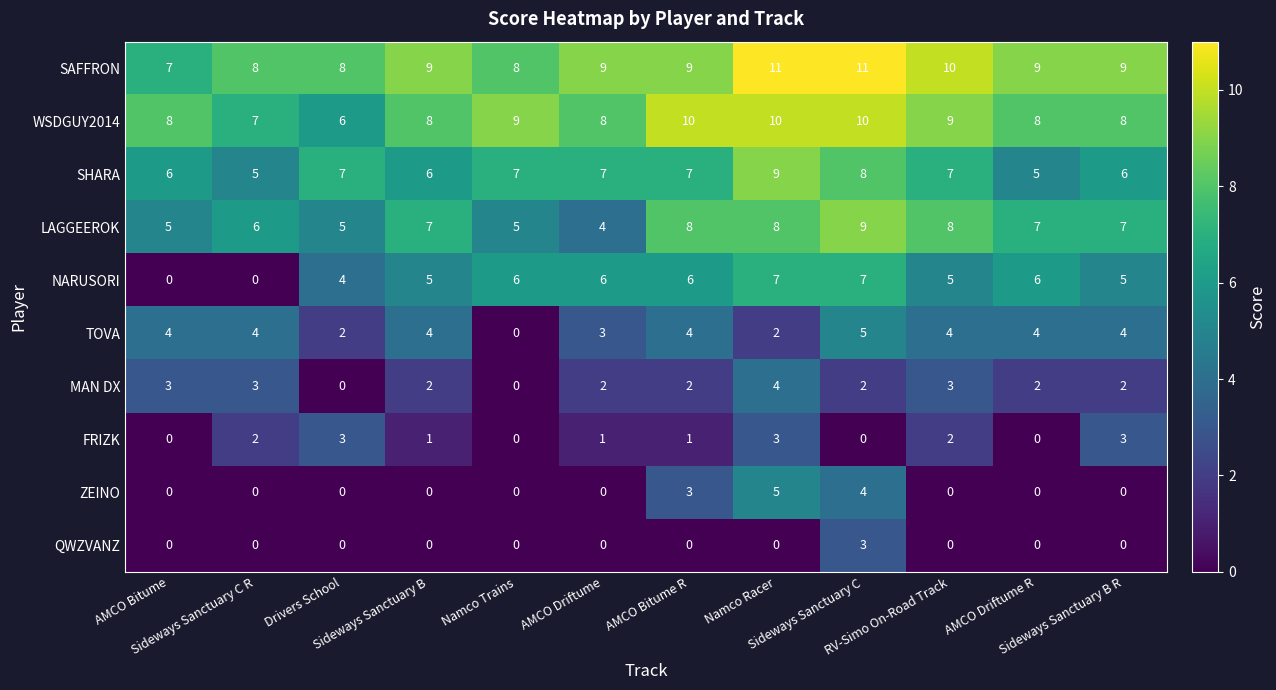

Which series has the largest range (max minus min)?

NARUSORI